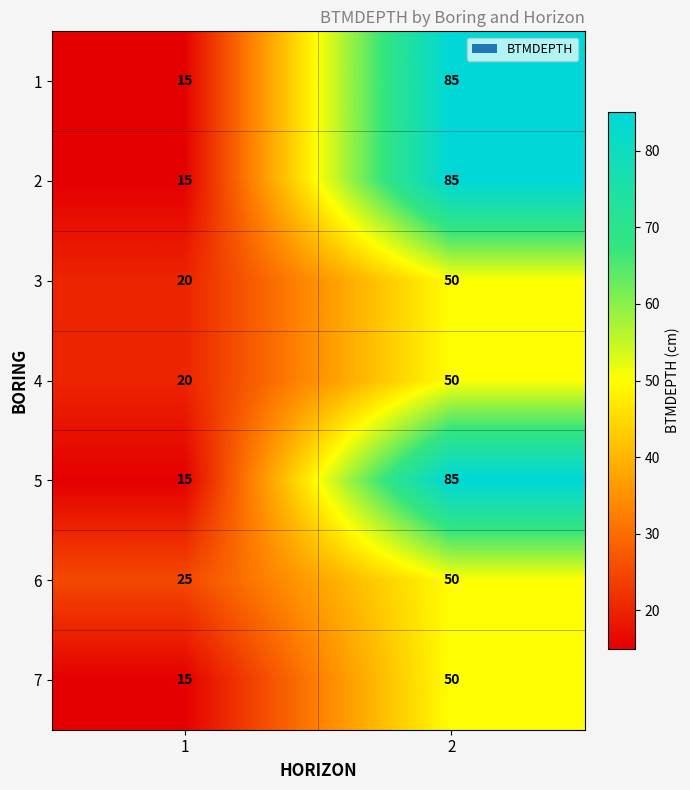

True or false: 3 has a value of 20 at 1.

True